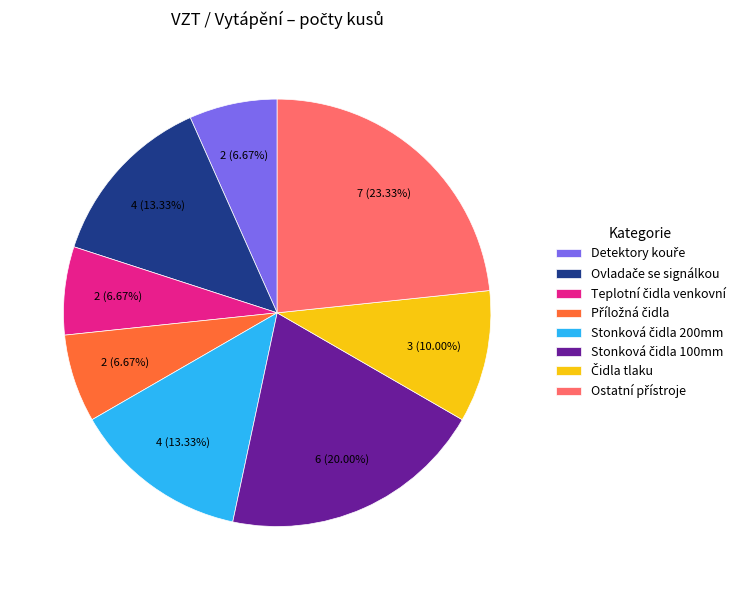

How many slices are in this pie chart?

8